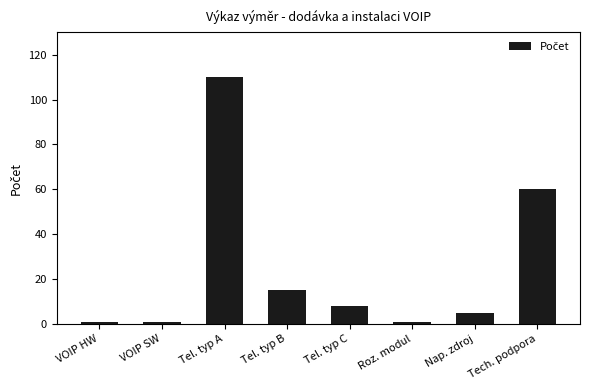

What is the change in value from Nap. zdroj to Tech. podpora?

+55